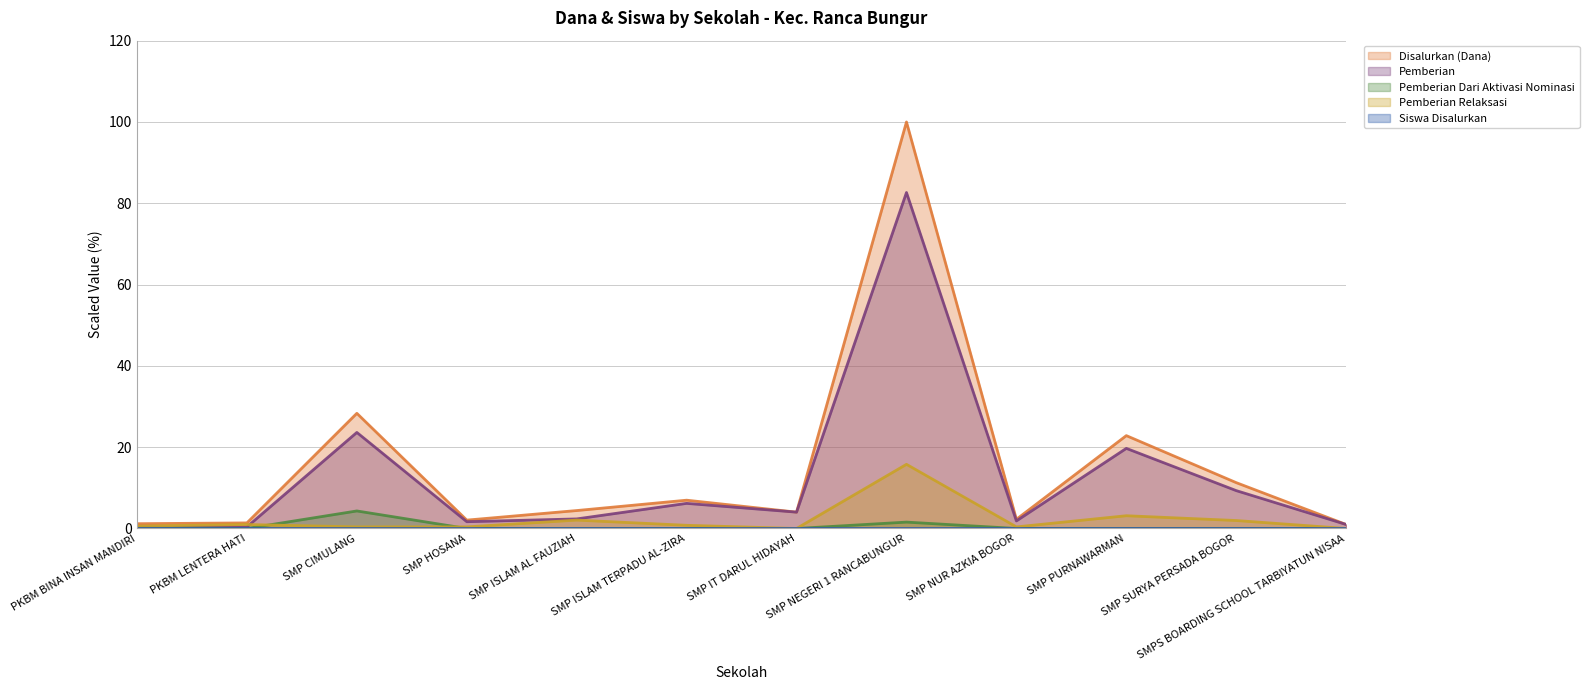

The Pemberian Dari Aktivasi Nominasi series shows 4.3 at SMP CIMULANG. True or false?

True